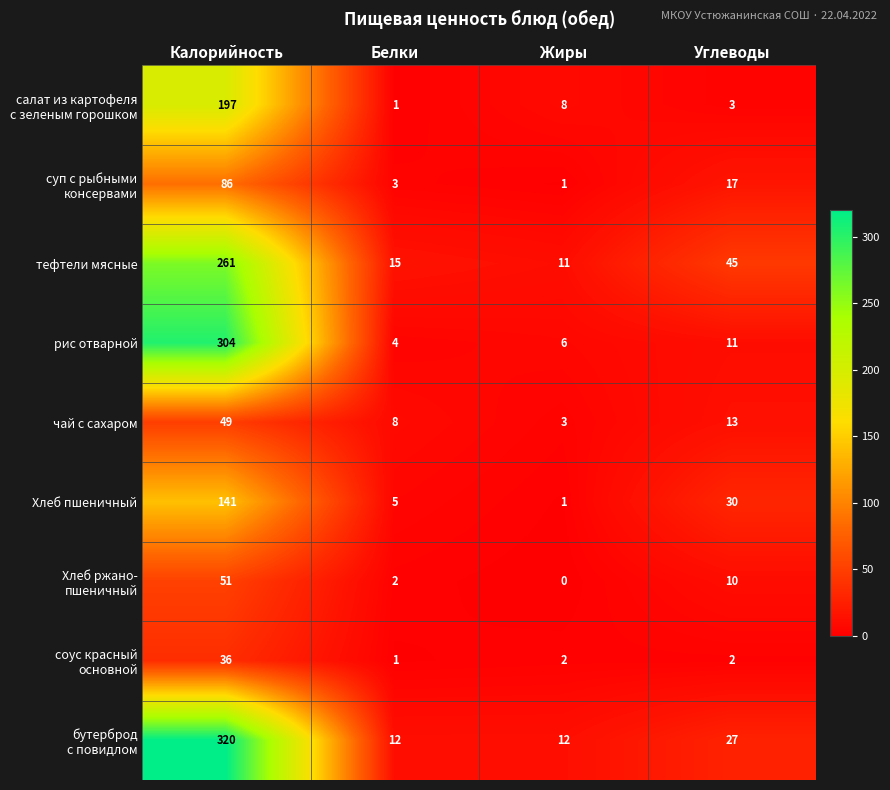

What is the spread (max minus min) of values at Углеводы?

43